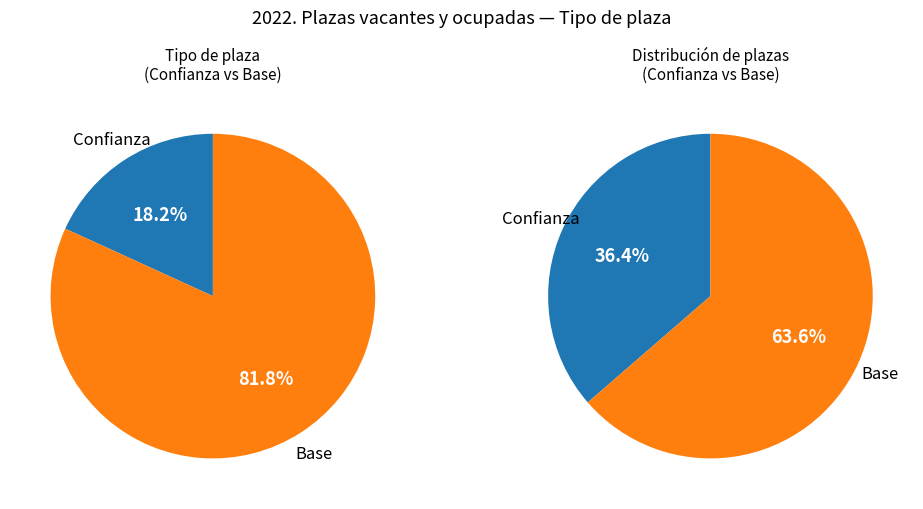

To the nearest percent, what is the combined percentage of Confianza and Base?

100%